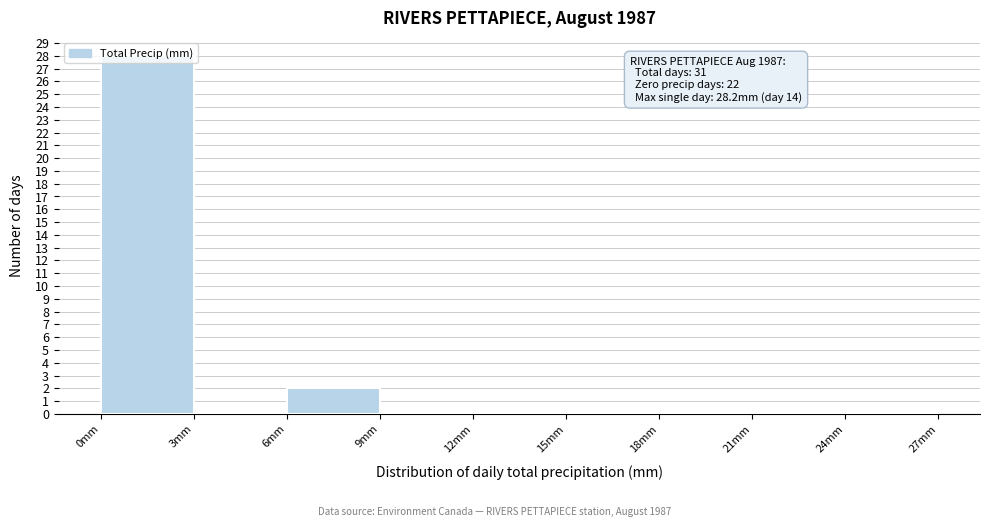

Which range on the x-axis has the tallest bar?

0 to 3